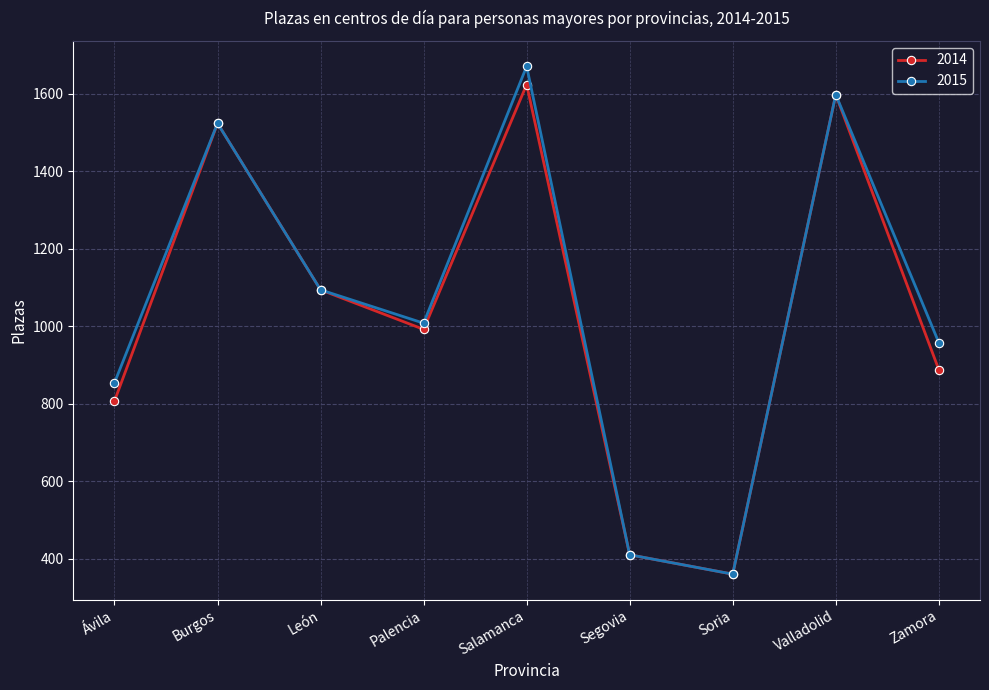

The 2015 series shows 410 at Segovia. True or false?

True